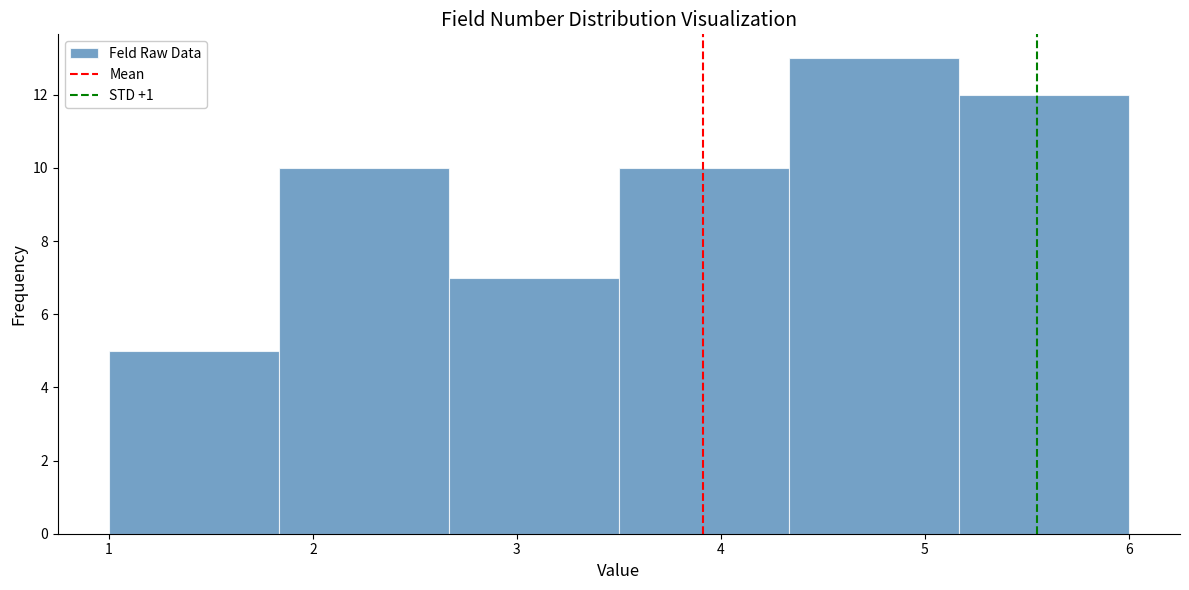

How tall is the bar that spans 4.3 to 5.2 on the x-axis? Neither the bar edges nor the heights are printed on the chart, so give them approximately, as read against the axes.

13